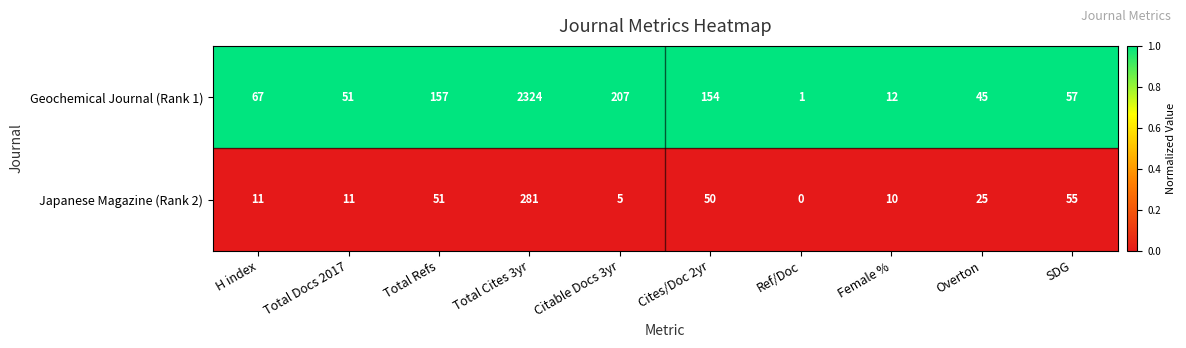

True or false: Japanese Magazine (Rank 2) has a value of 281 at Total Cites 3yr.

True